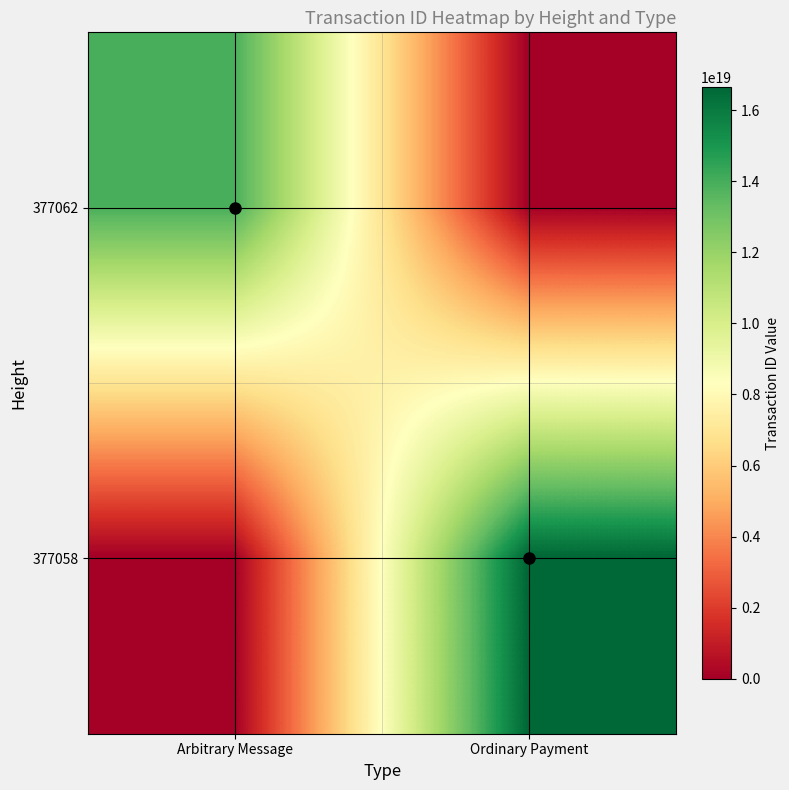

Which has a higher value, Arbitrary Message or Ordinary Payment?

Arbitrary Message